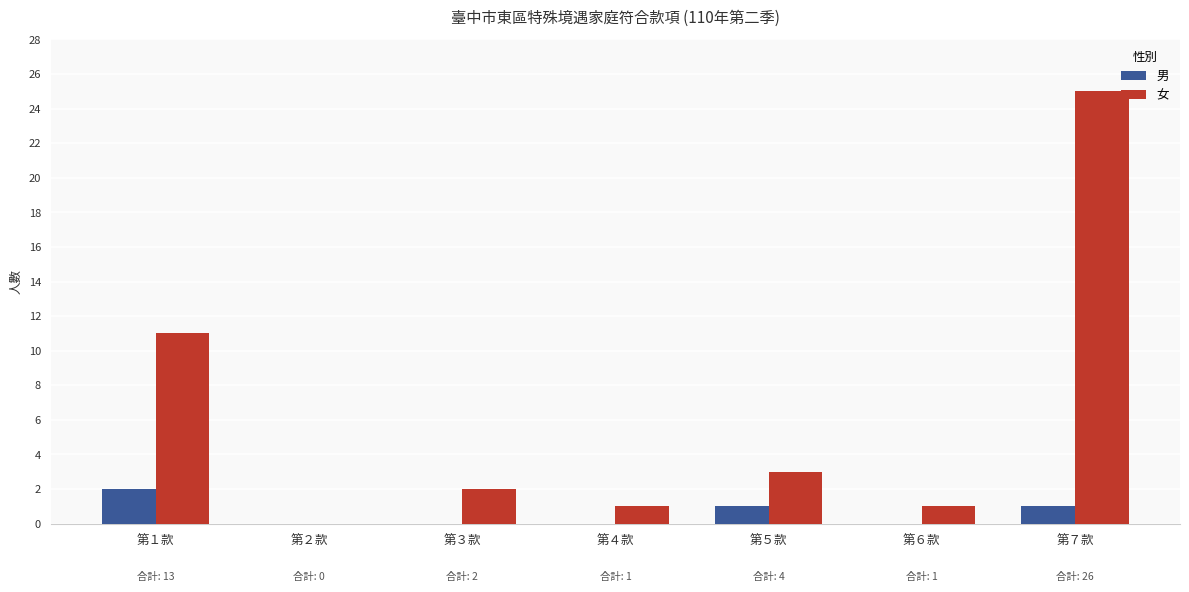

Is the value of 男 at 第４款 greater than the value of 女 at 第６款?

No